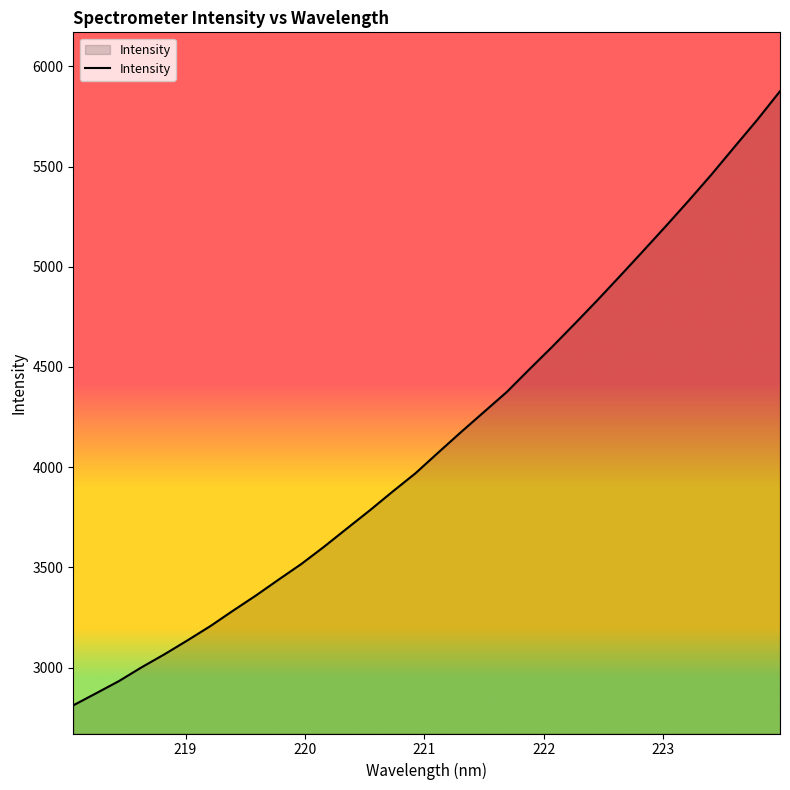

What is the maximum value shown in the chart?

5876.0